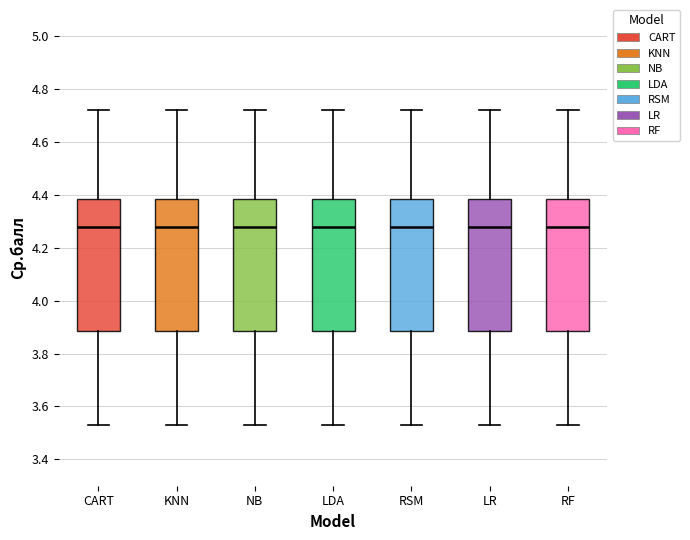

Reading left to right, read every box against the y-axis: the position of its median line, the range the box covers, and the ends of its whiskers. The values are not printed on the chart, so give them approximately, as read against the axis.

CART: median 4.28, box 3.88 to 4.38, whiskers 3.54 to 4.72
KNN: median 4.28, box 3.88 to 4.38, whiskers 3.54 to 4.72
NB: median 4.28, box 3.88 to 4.38, whiskers 3.54 to 4.72
LDA: median 4.28, box 3.88 to 4.38, whiskers 3.54 to 4.72
RSM: median 4.28, box 3.88 to 4.38, whiskers 3.54 to 4.72
LR: median 4.28, box 3.88 to 4.38, whiskers 3.54 to 4.72
RF: median 4.28, box 3.88 to 4.38, whiskers 3.54 to 4.72